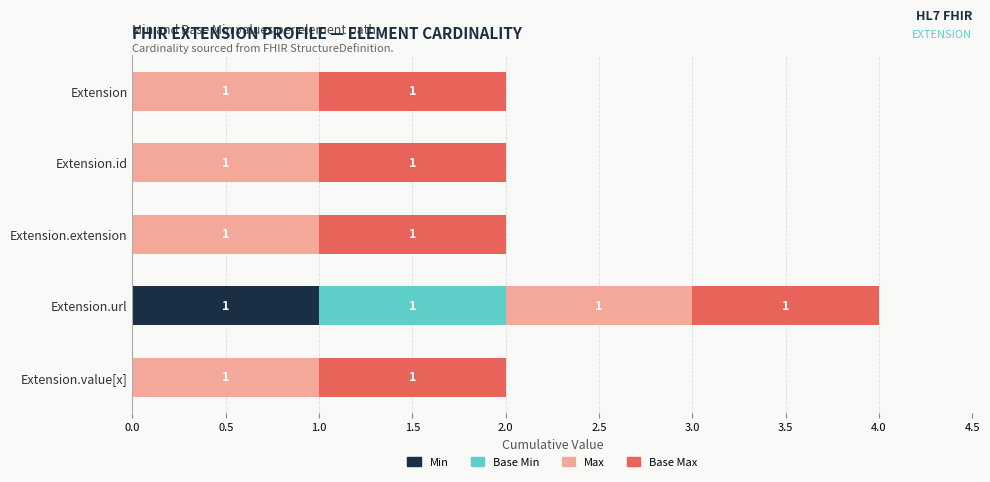

Is it true that Min equals 0 at Extension.extension?

True